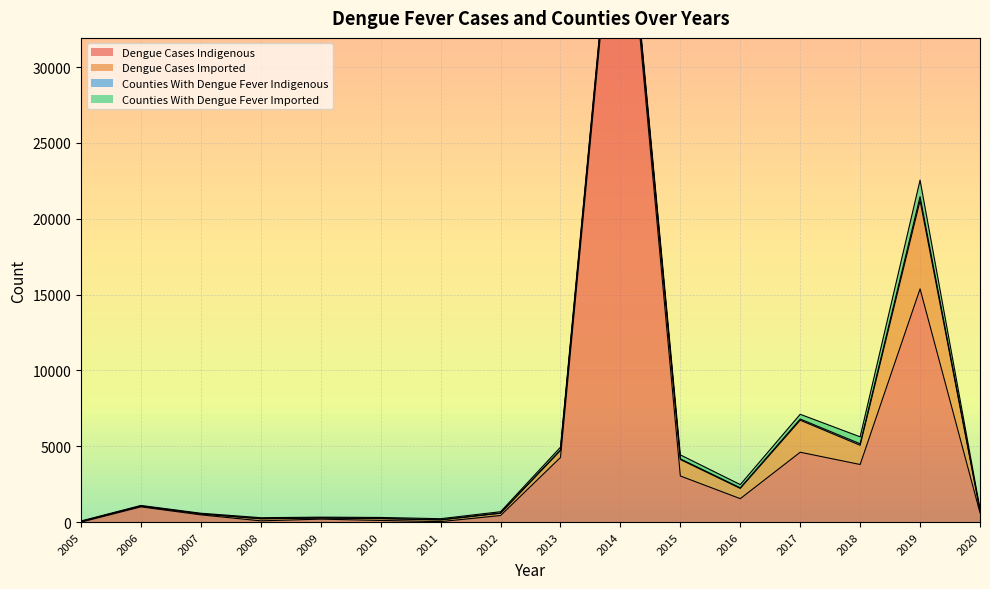

Reading left to right, list all the values displayed in this chart.

dengue.cases.indigenous: 2005=0	2006=1007	2007=481	2008=86	2009=200	2010=112	2011=35	2012=438	2013=4263	2014=46034	2015=3044	2016=1549	2017=4609	2018=3801	2019=15378	2020=616
dengue.cases.imported: 2005=45	2006=46	2007=56	2008=134	2009=73	2010=119	2011=113	2012=149	2013=460	2014=399	2015=1083	2016=675	2017=2112	2018=1266	2019=5813	2020=158
counties.with.dengue.fever.indigenous: 2005=0	2006=15	2007=13	2008=11	2009=5	2010=14	2011=6	2012=14	2013=36	2014=160	2015=44	2016=41	2017=76	2018=100	2019=266	2020=7
counties.with.dengue.fever.imported: 2005=33	2006=33	2007=37	2008=62	2009=51	2010=64	2011=73	2012=86	2013=182	2014=126	2015=264	2016=211	2017=313	2018=457	2019=1090	2020=101